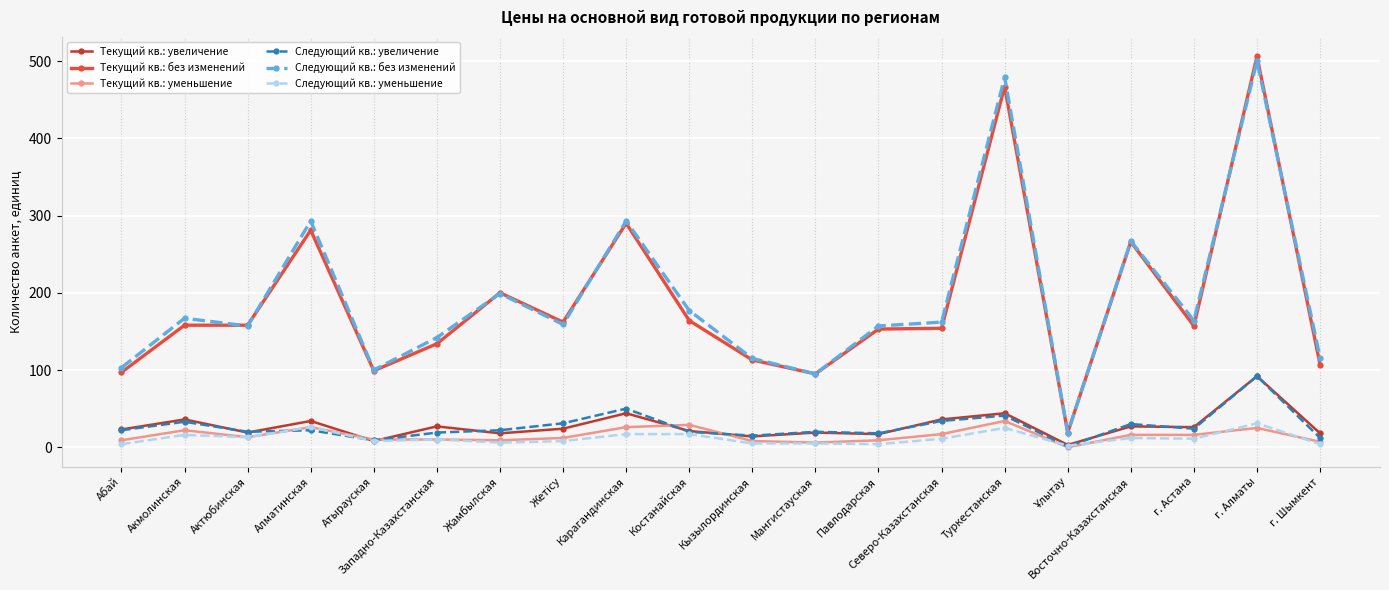

True or false: Следующий кв.: уменьшение has a value of 17 at Карагандинская.

True